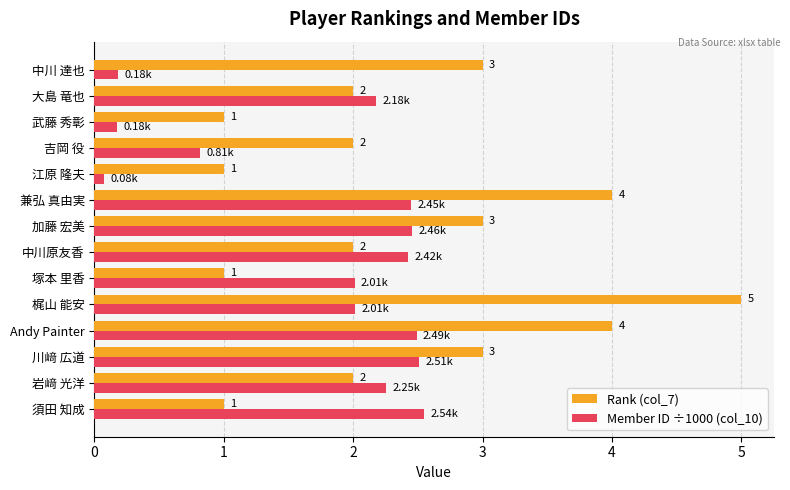

What is the lowest value of the Rank (col_7) series?

1.0